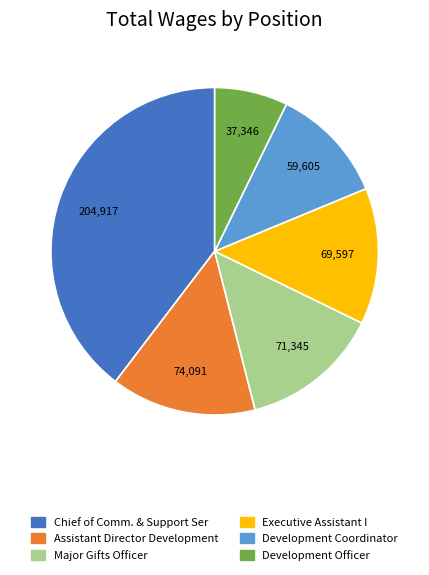

How many slices are in this pie chart?

6